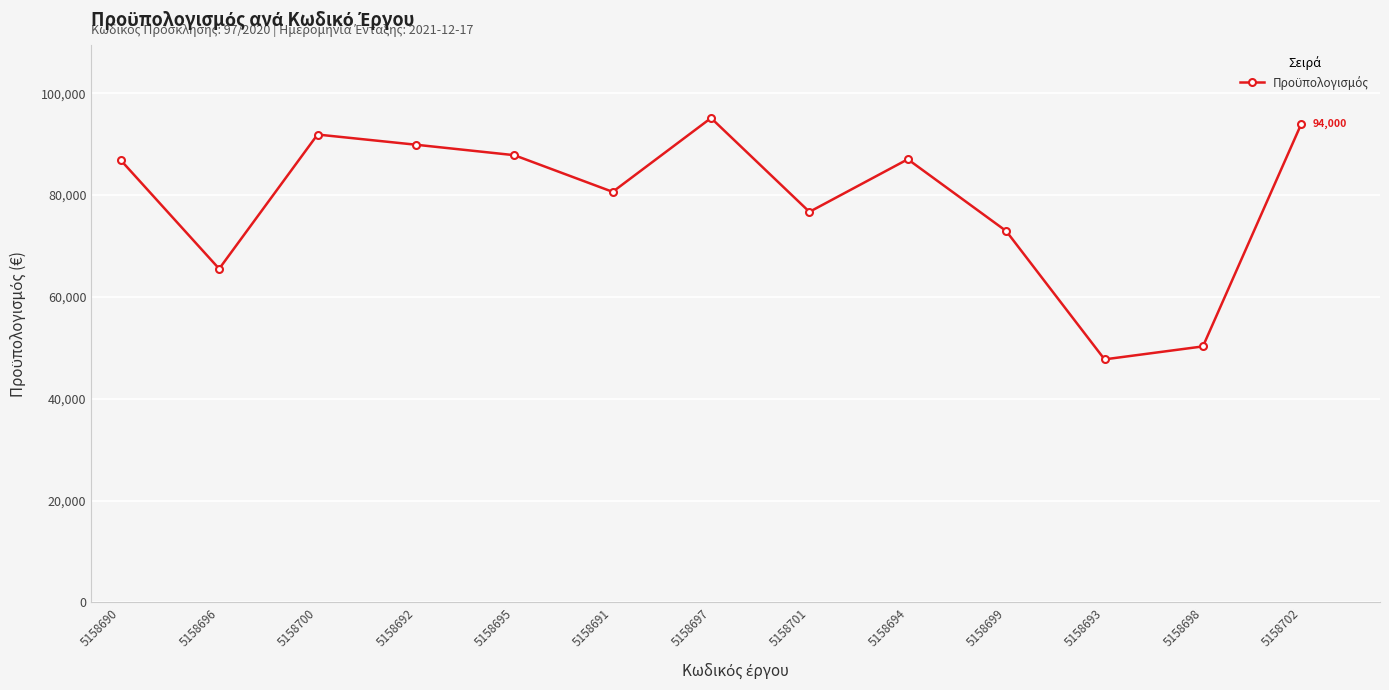

At which category does the chart reach its peak across all series?

5158697